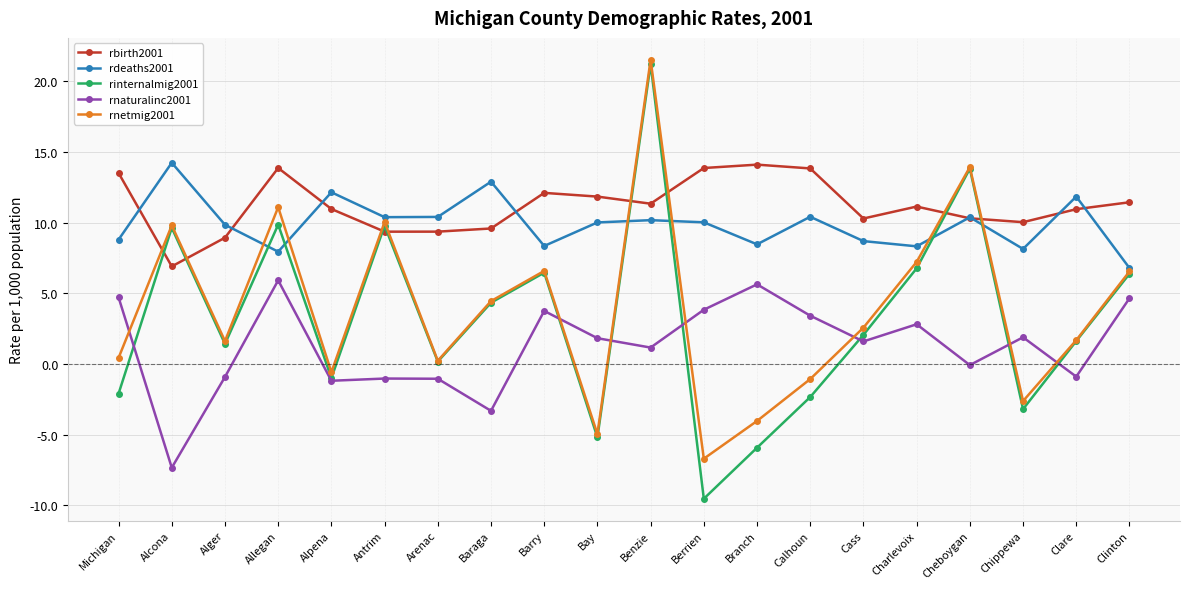

How many lines are shown in the chart?

5